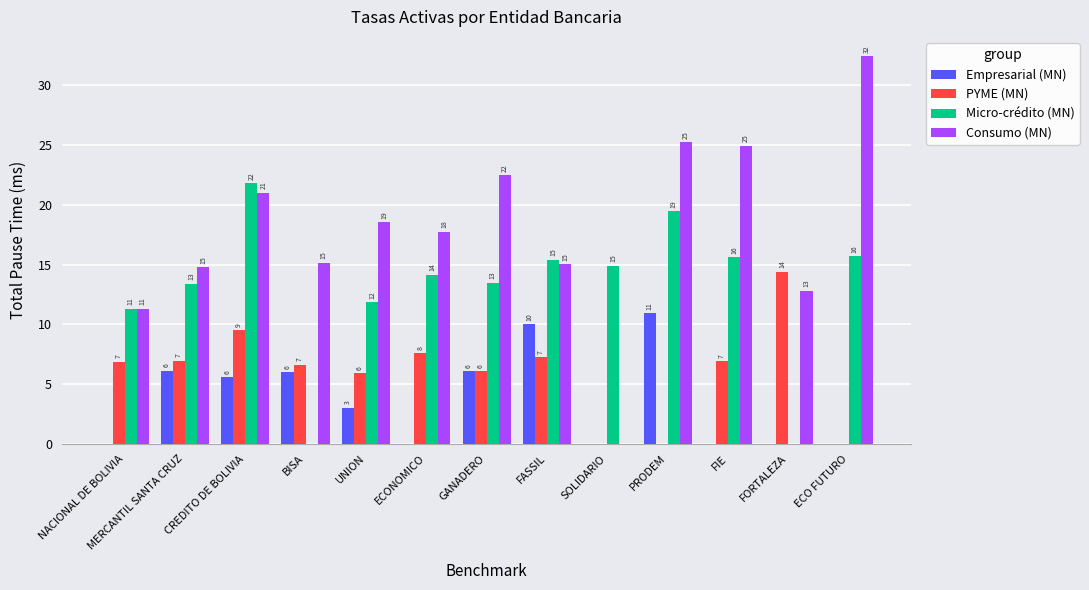

What is the label of the 11th bar from the left?

FIE